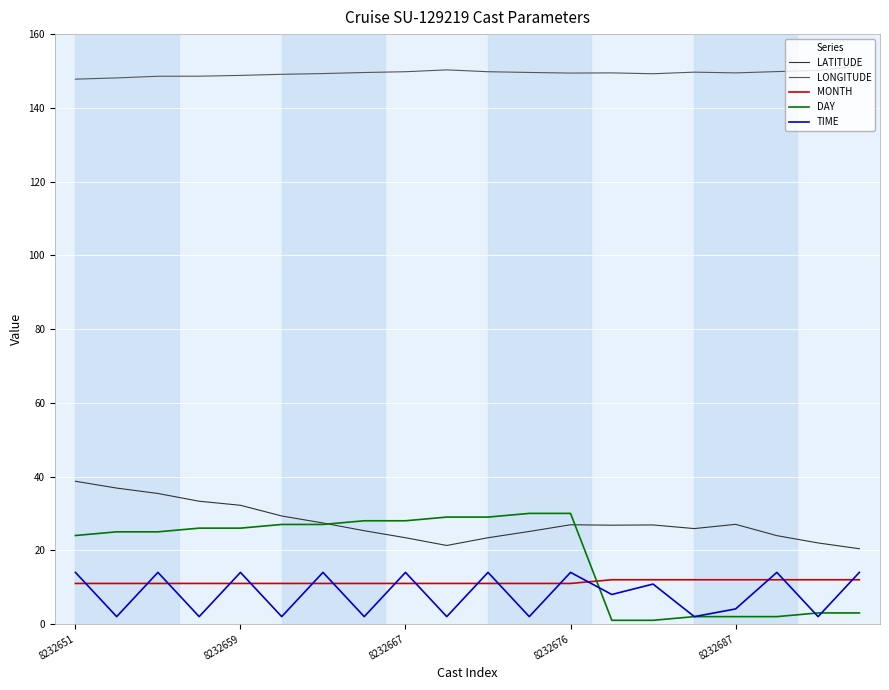

True or false: TIME and LATITUDE cross at least once.

False